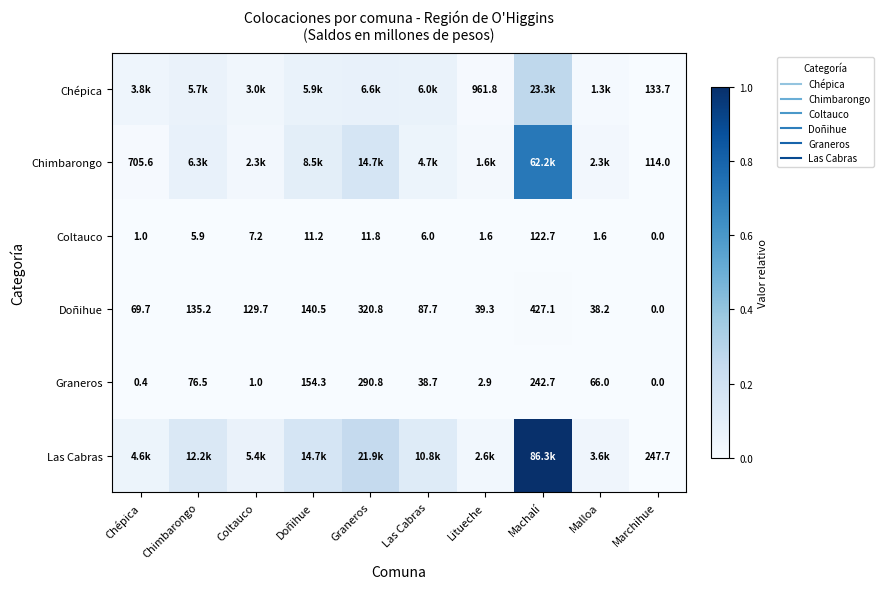

Which has a higher value, Graneros or Litueche?

Graneros